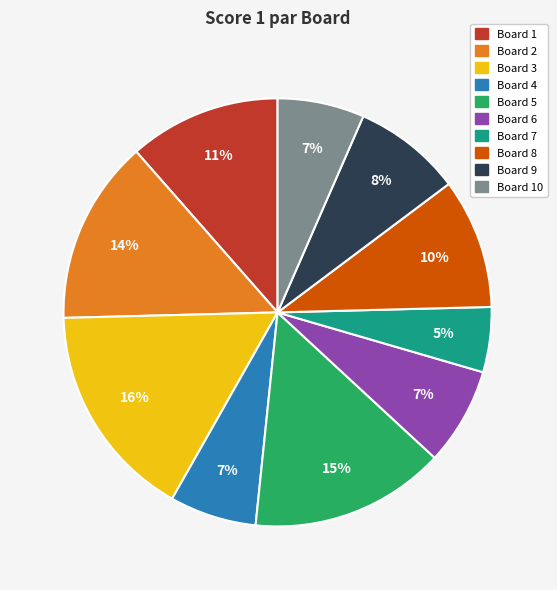

Does any single category account for the majority?

No